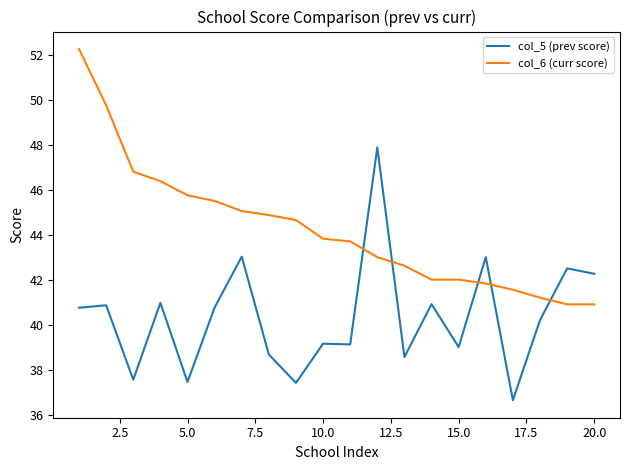

Rank the series by their average value, from lowest to highest.

col_5 (prev score), col_6 (curr score)